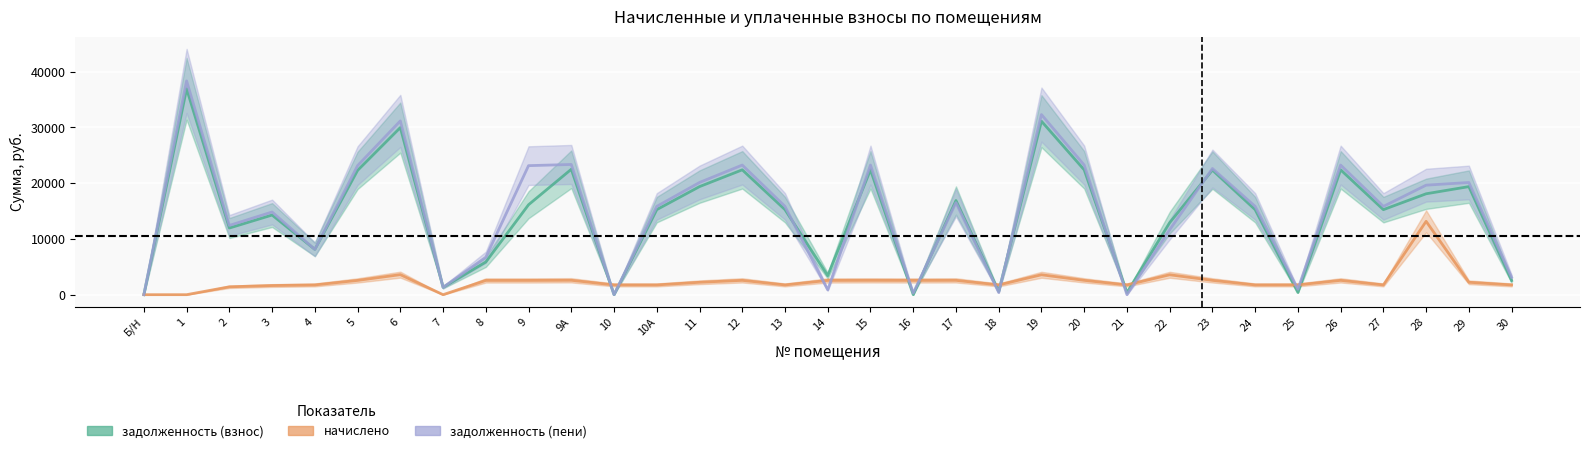

How many times do задолженность (пени) and задолженность (взнос) cross each other?

8